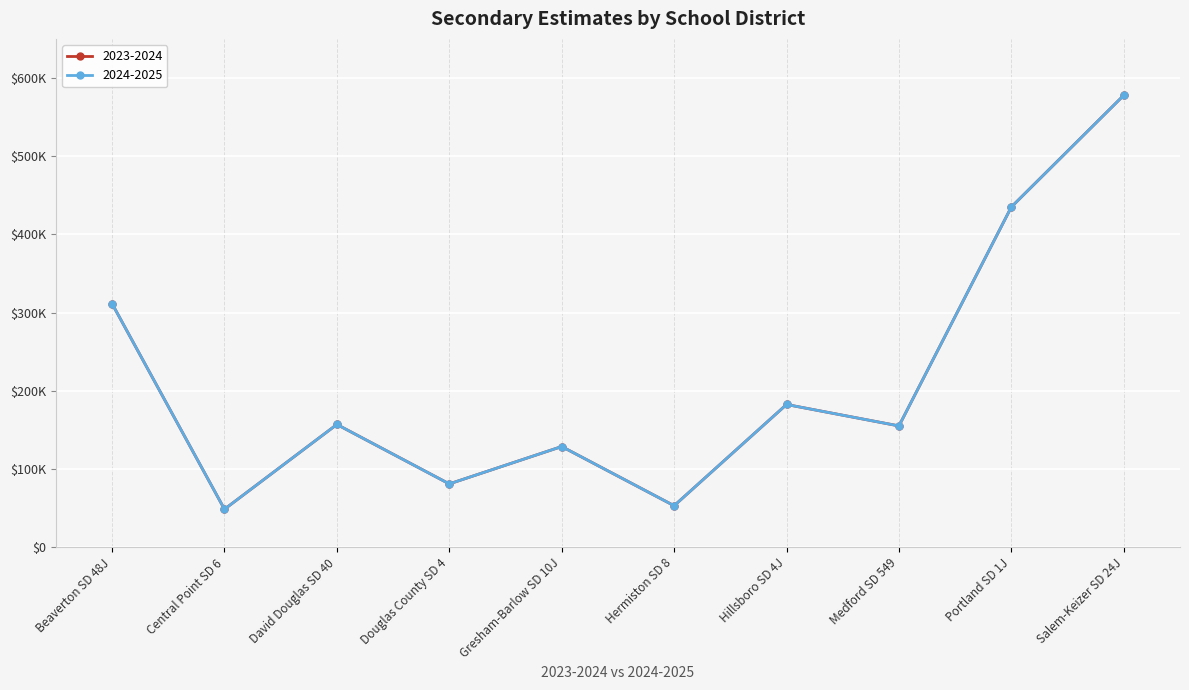

Does the chart have visible grid lines?

Yes